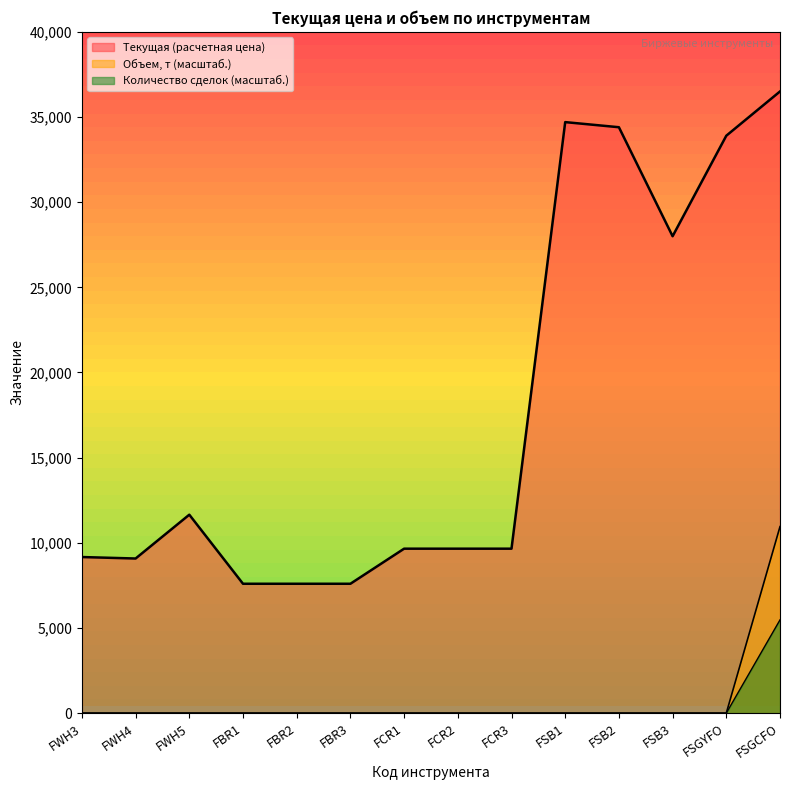

True or false: Количество сделок has a value of -2611.8 at FBR1.

False